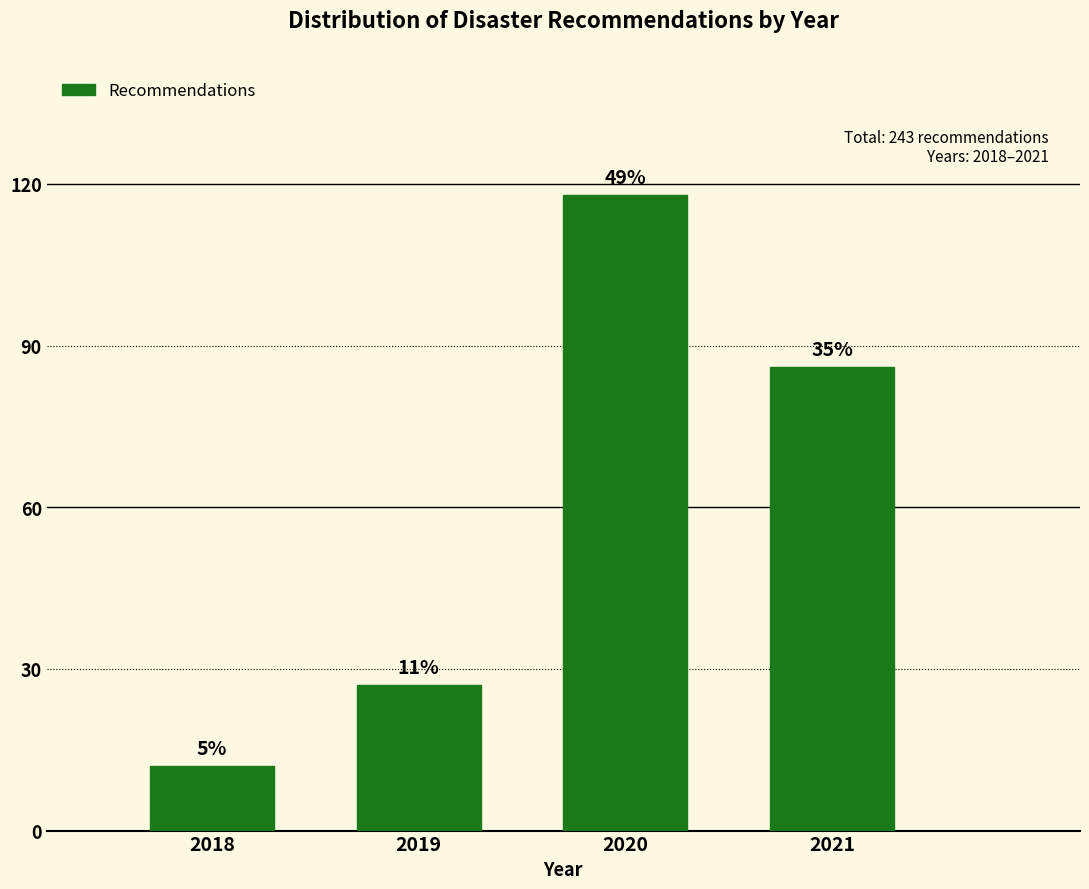

How many bars are there in total?

4